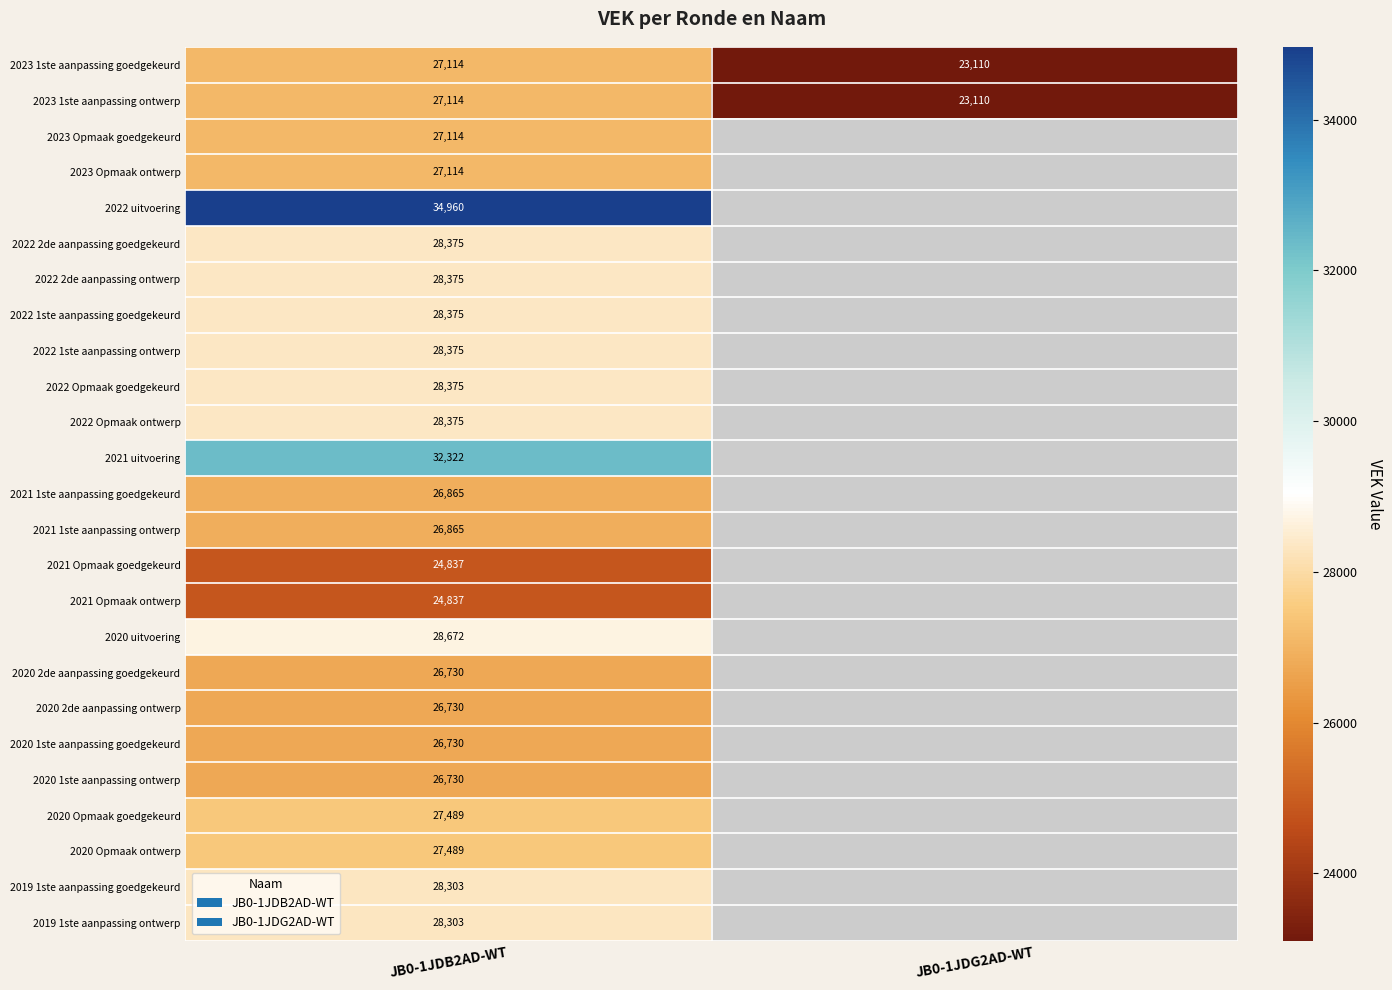

Which category has the lowest value in the 2023 1ste aanpassing ontwerp series?

JB0-1JDG2AD-WT